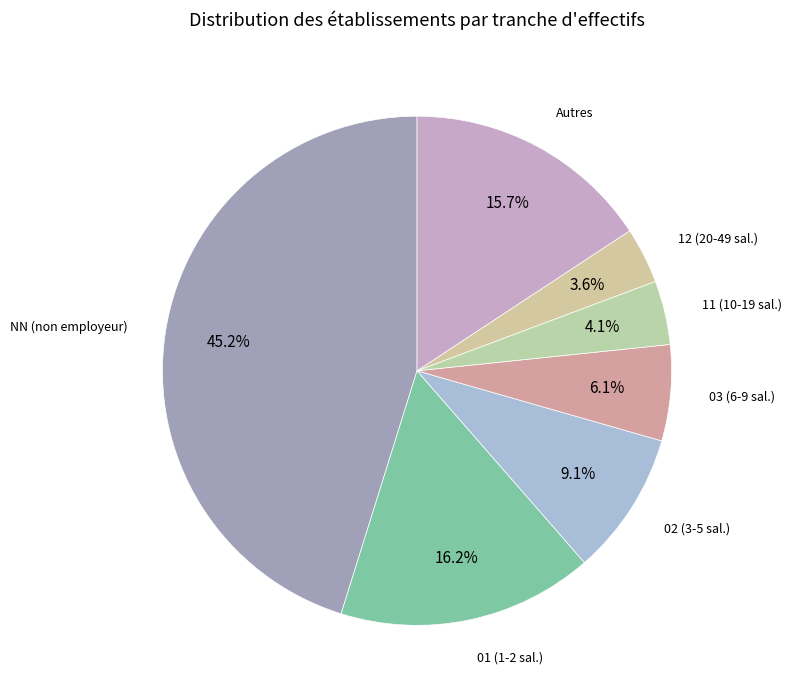

How many segments does this pie chart have?

7